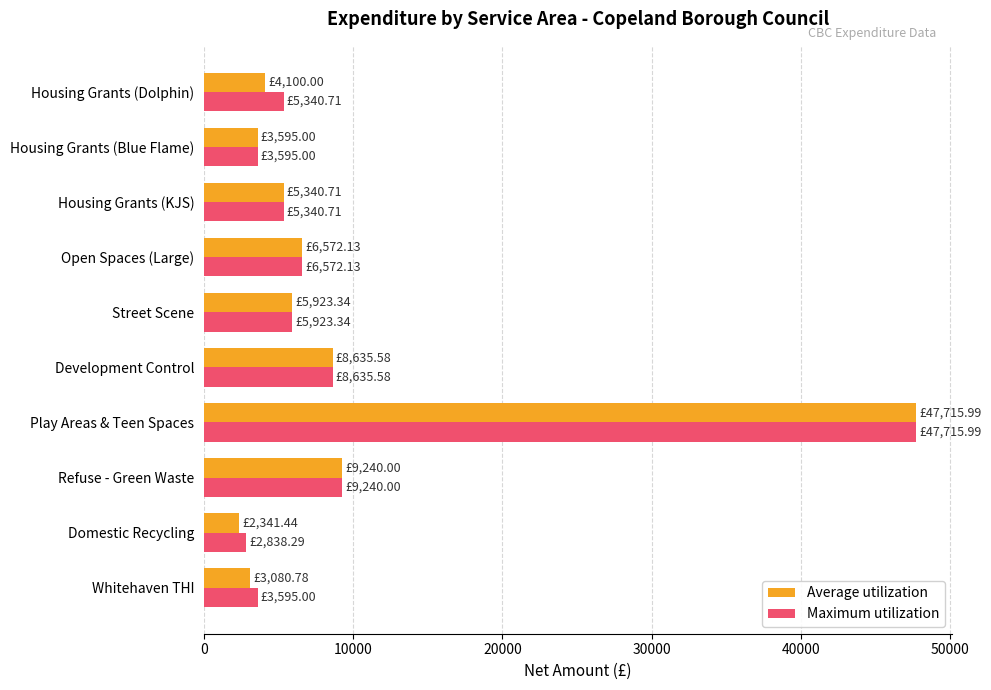

At which label does Maximum utilization reach its peak?

Play Areas & Teen Spaces